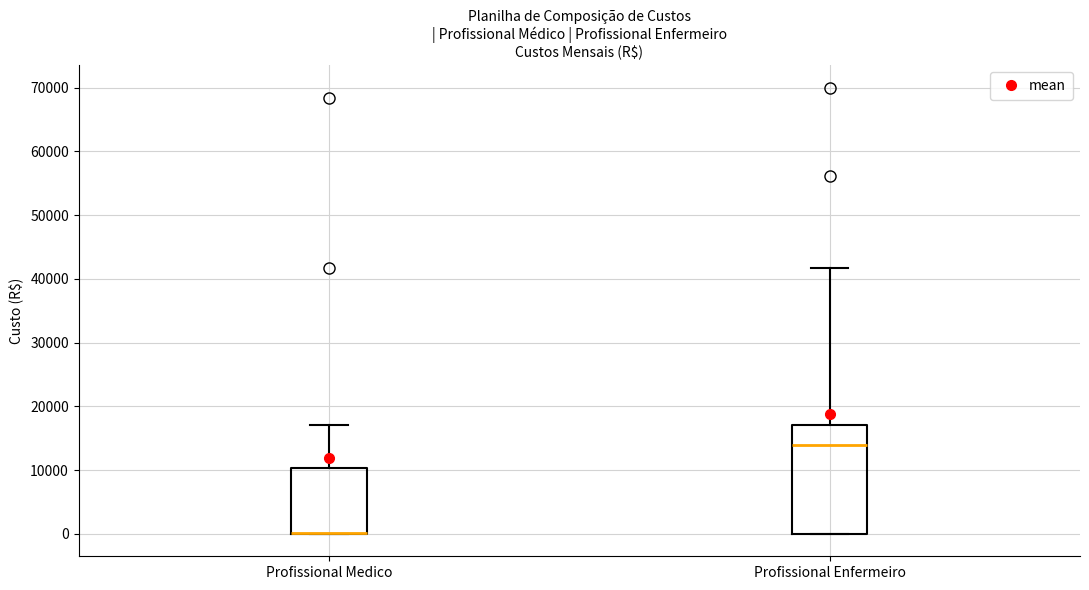

Reading left to right, read every box against the y-axis: the position of its median line, the range the box covers, and the ends of its whiskers. The values are not printed on the chart, so give them approximately, as read against the axis.

Profissional Medico: median 0 (drawn on the box's lower edge), box 0 to 10000, whiskers 0 to 17000
Profissional Enfermeiro: median 14000, box 0 to 17000, whiskers 0 to 42000